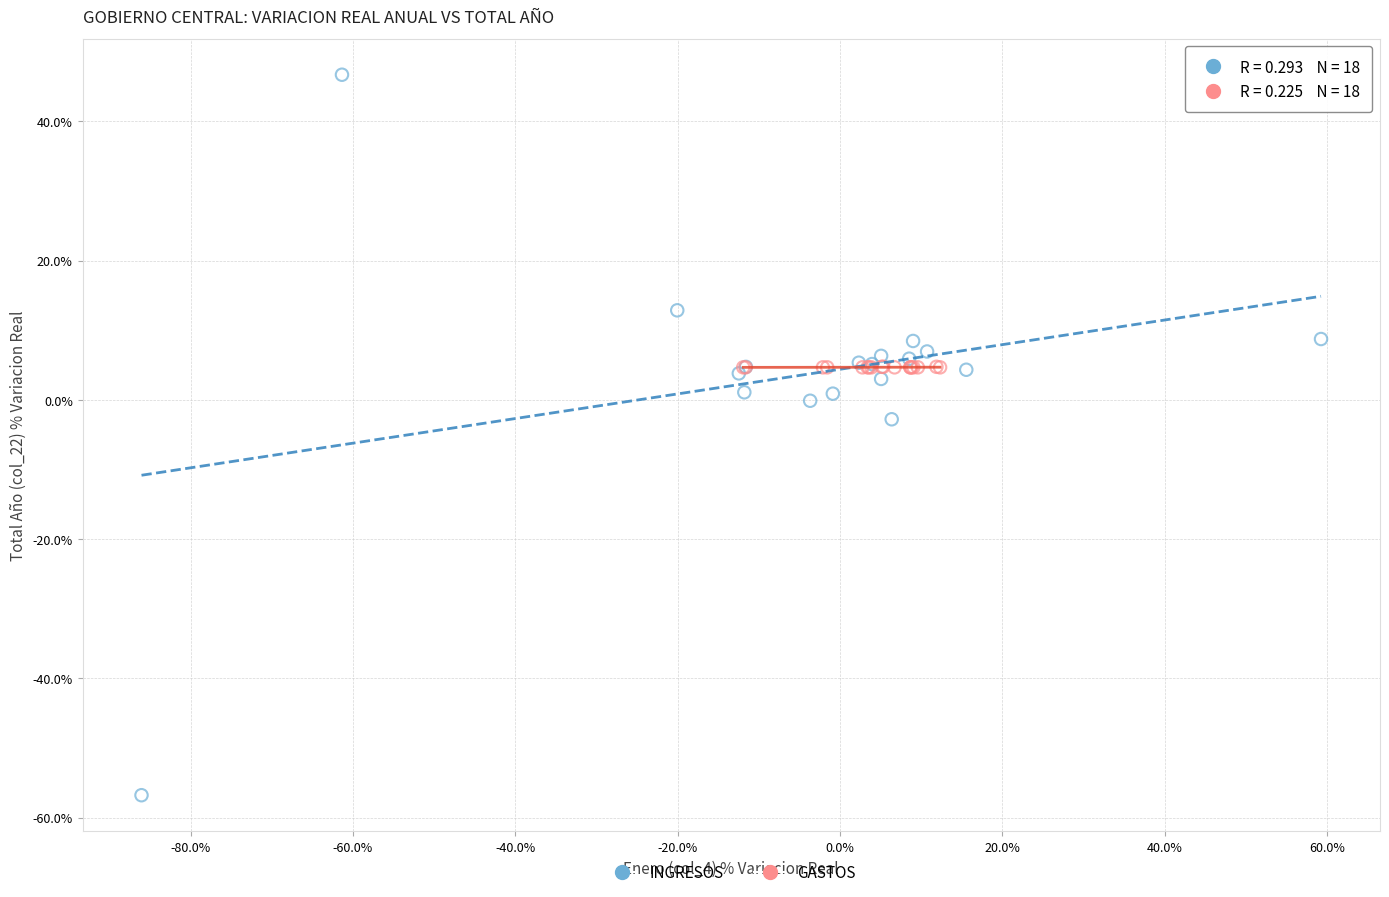

Which series contains the highest Y value?

INGRESOS